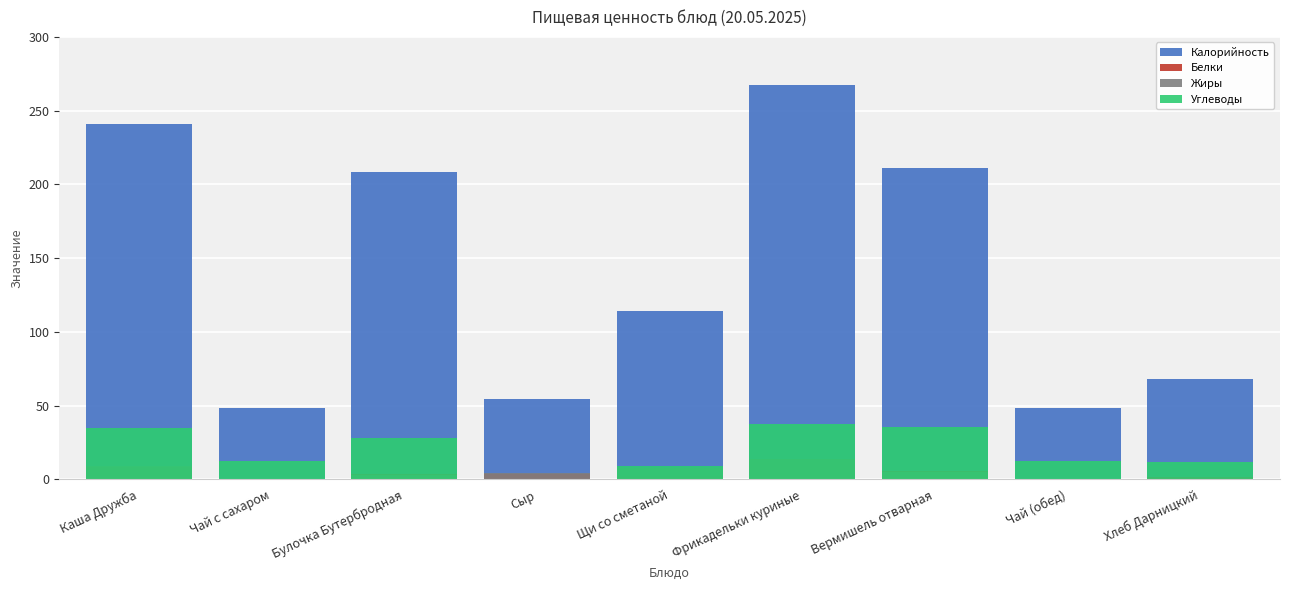

The value of Углеводы at Булочка Бутербродная is 28.4. True or false?

True